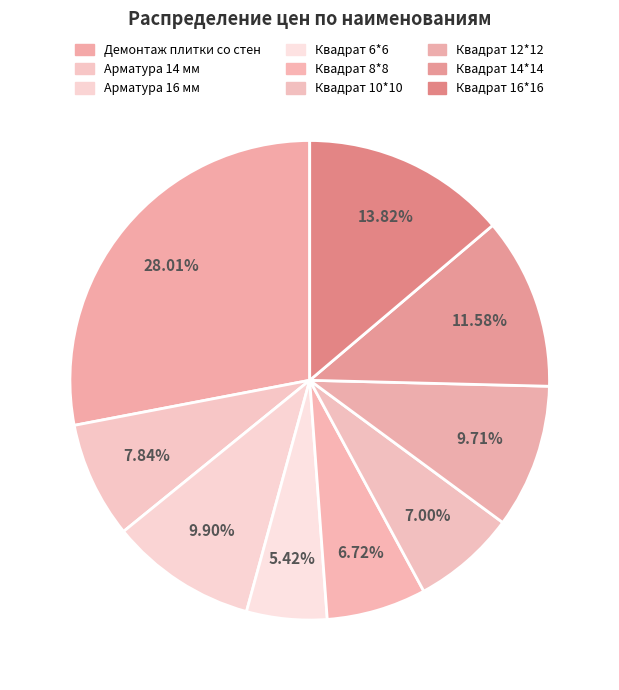

Rank the categories by value from highest to lowest.

Демонтаж плитки со стен, Квадрат 16*16, Квадрат 14*14, Арматура 16 мм, Квадрат 12*12, Арматура 14 мм, Квадрат 10*10, Квадрат 8*8, Квадрат 6*6